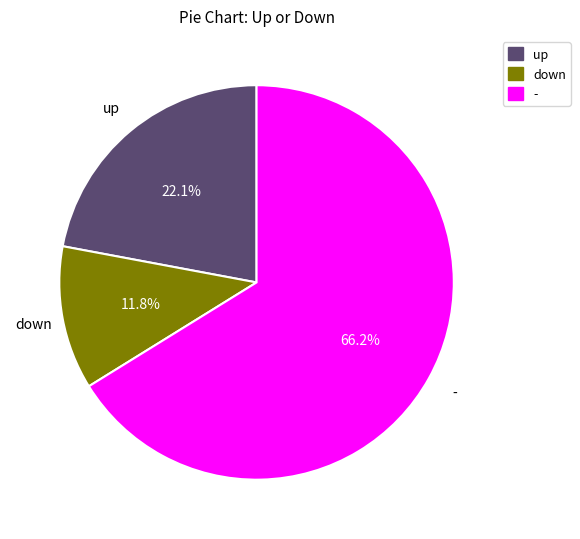

What percentage is NOT represented by up?

77.9%